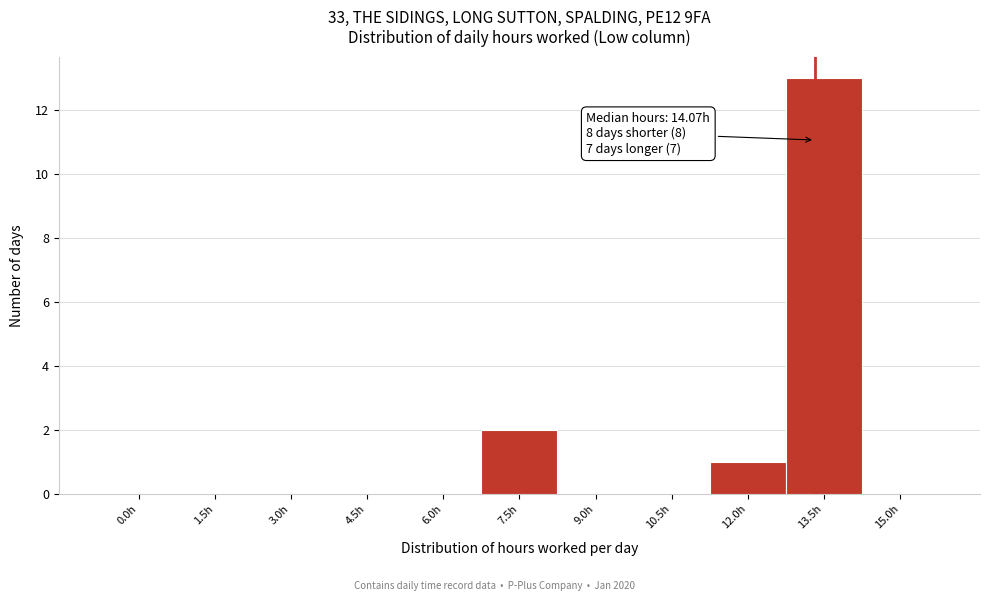

Reading right to left, list all the values displayed in this chart.

15.0h=0	13.5h=13	12.0h=1	10.5h=0	9.0h=0	7.5h=2	6.0h=0	4.5h=0	3.0h=0	1.5h=0	0.0h=0